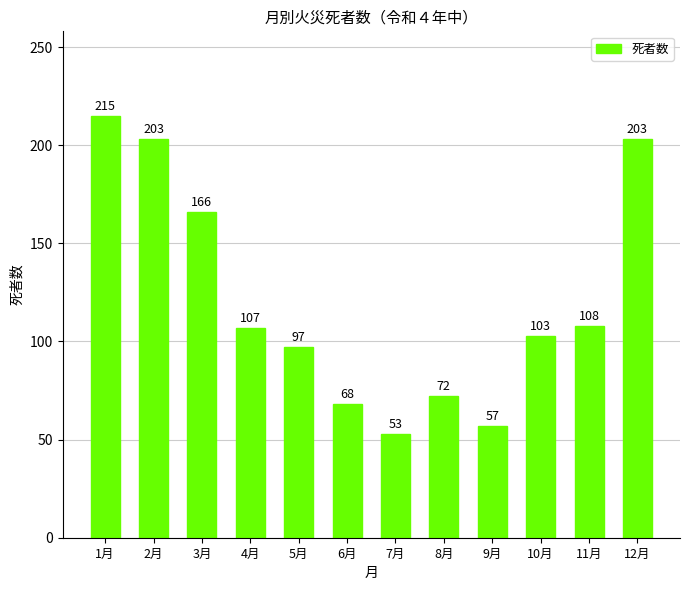

What is the difference between the maximum and minimum values?

162